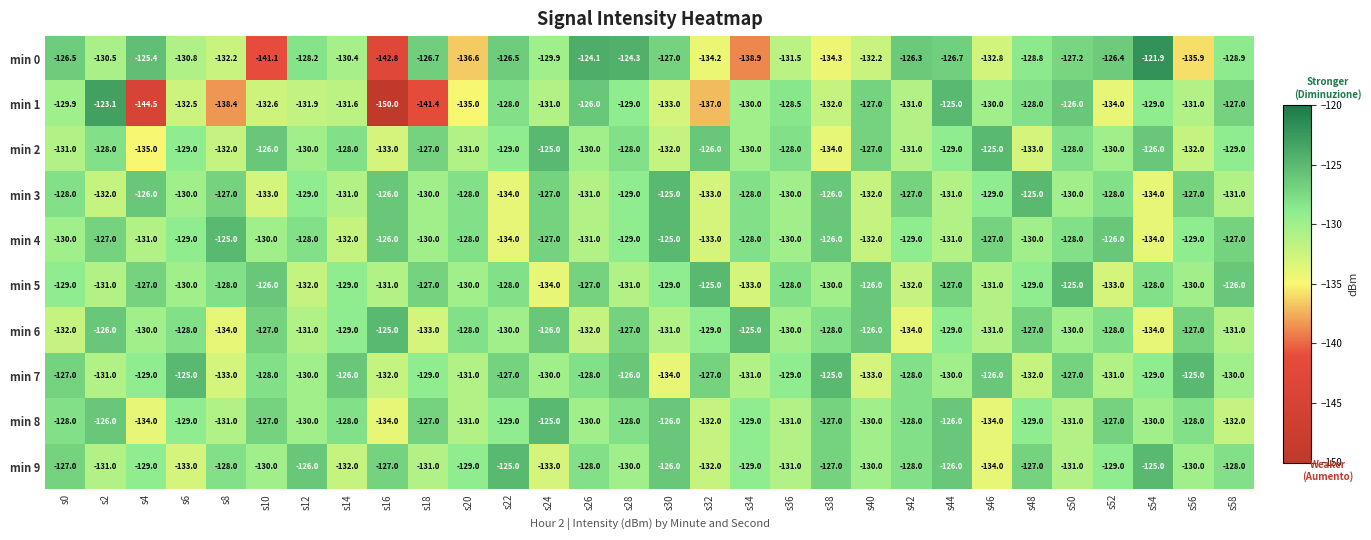

True or false: min 2 has a value of -127.0 at s40.

True